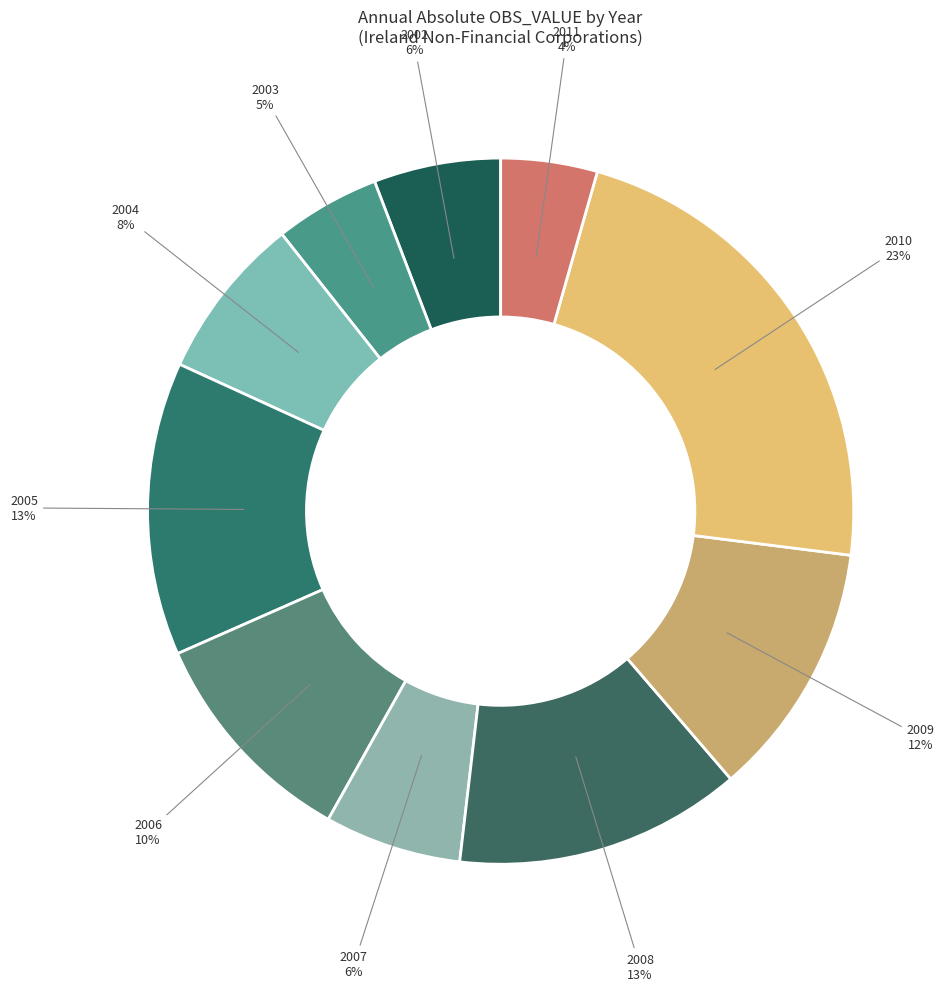

Is there a majority slice in this chart?

No